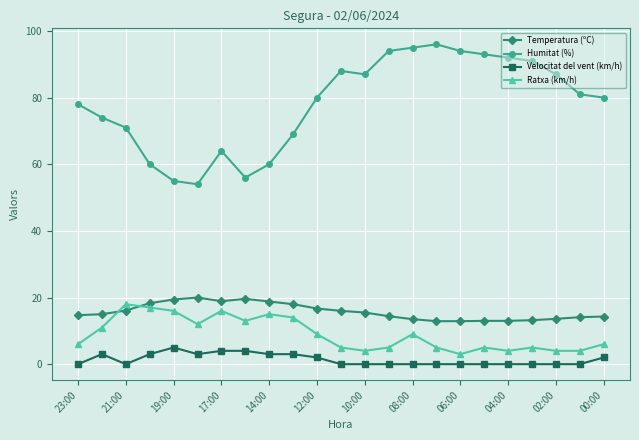

What is the highest value of the Ratxa (km/h) series?

18.0